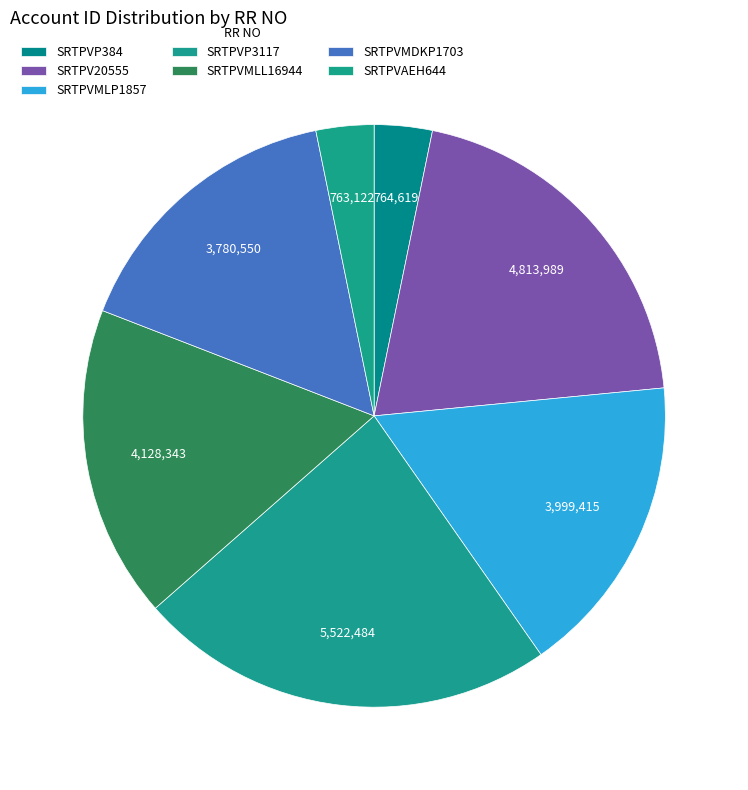

To the nearest percent, what percentage of the pie is SRTPVP3117?

23%